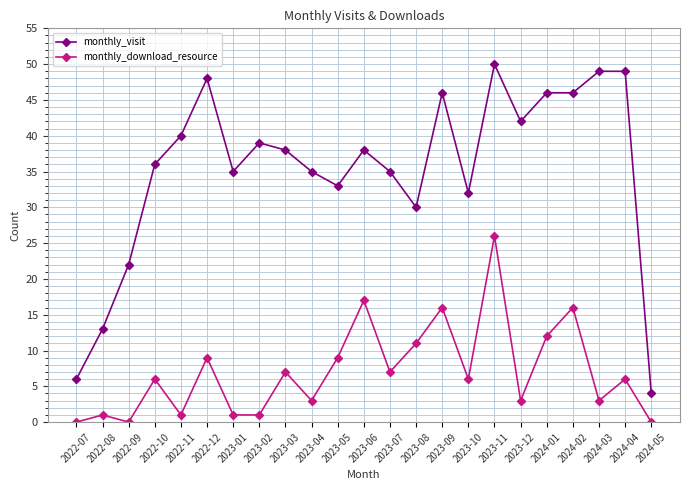

What is the total value across all series at 2023-06?

55